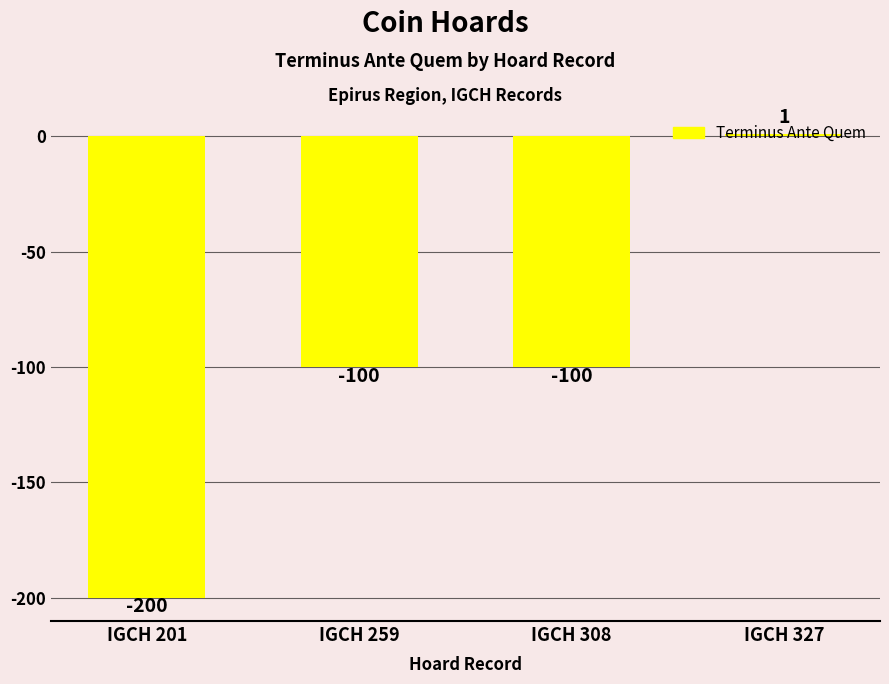

True or false: the data shows -290 at IGCH 201.

False